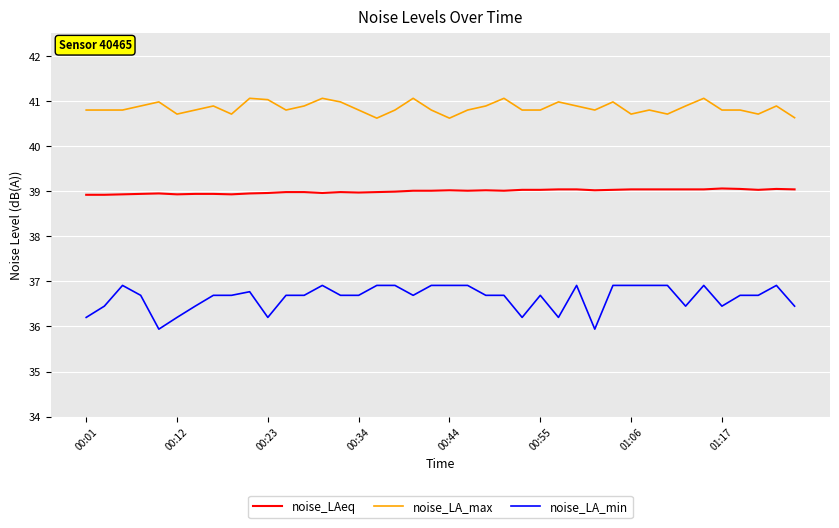

List the series in order of their peak value, highest first.

noise_LA_max, noise_LAeq, noise_LA_min